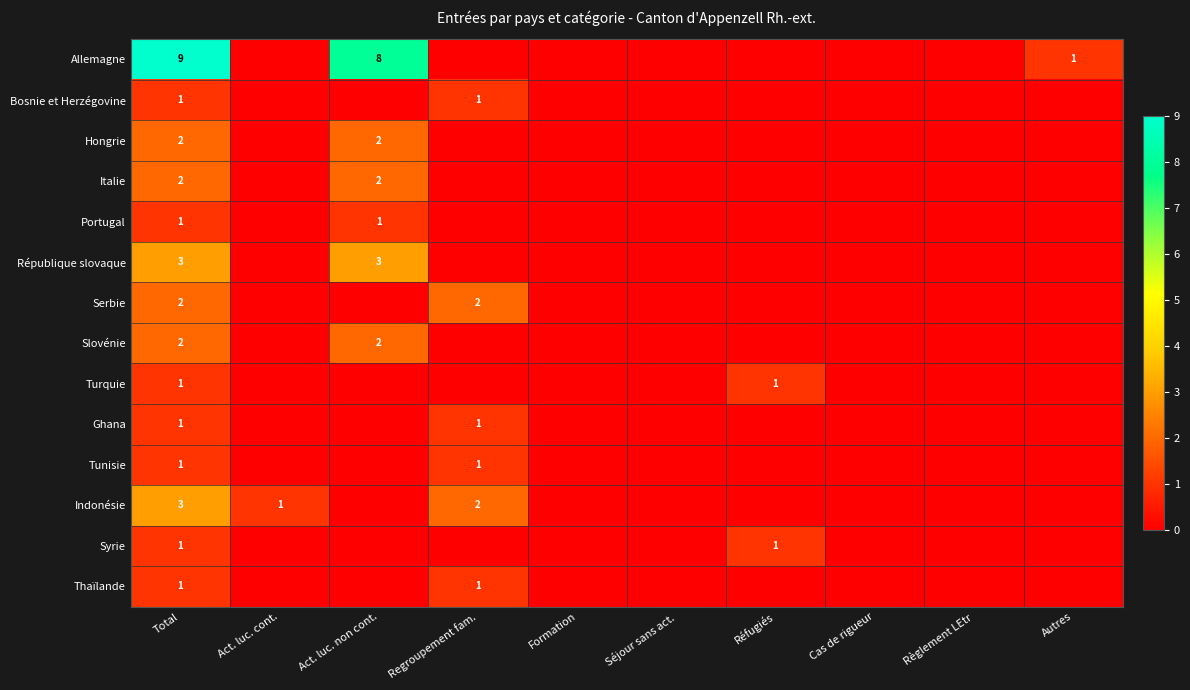

What is the difference between the highest and lowest values at Total?

8